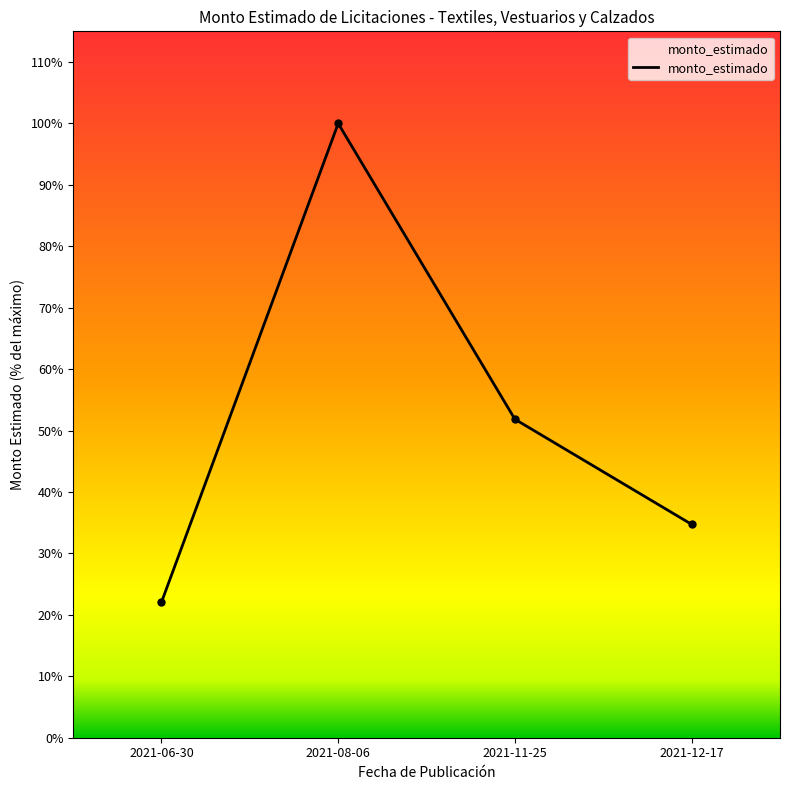

Rank the categories by value from lowest to highest.

2021-06-30, 2021-12-17, 2021-11-25, 2021-08-06